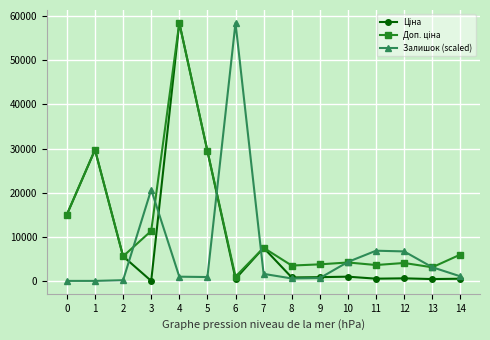

What is the maximum value for Залишок (scaled)?

58426.5